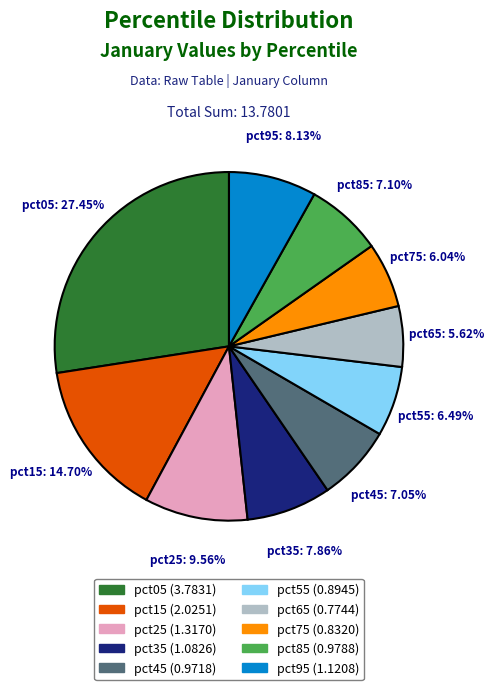

Which has a higher value, pct35 or pct65?

pct35